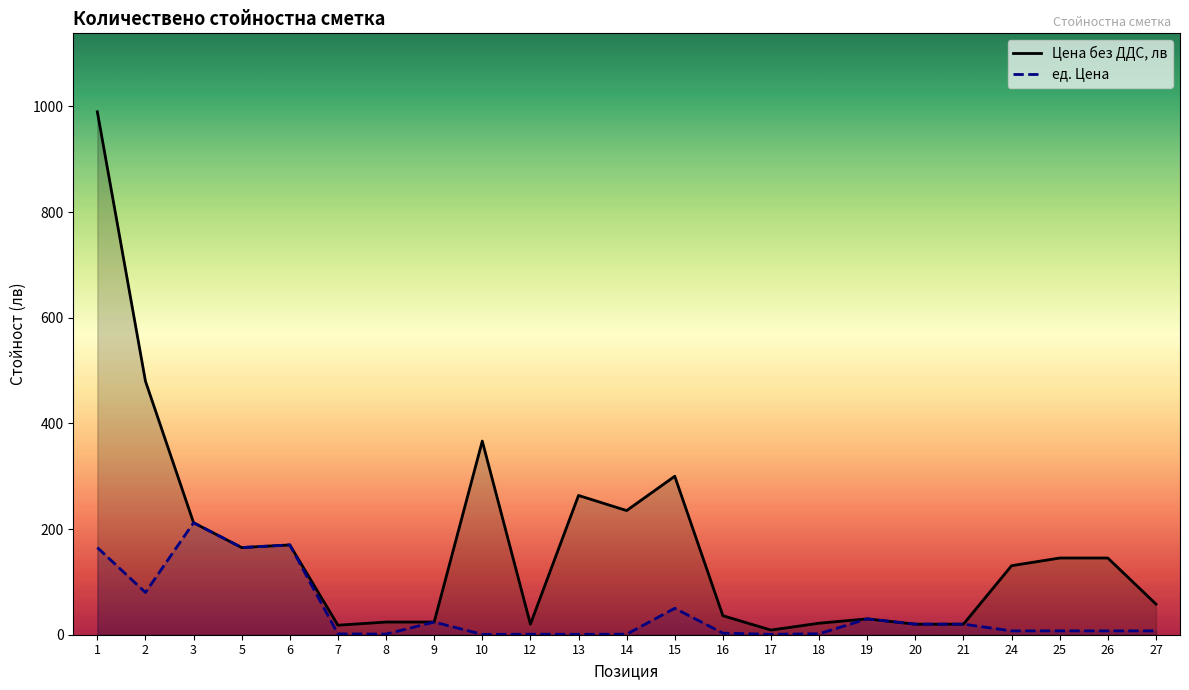

Is the value of Цена без ДДС, лв at 8 greater than the value of ед. Цена at 14?

Yes